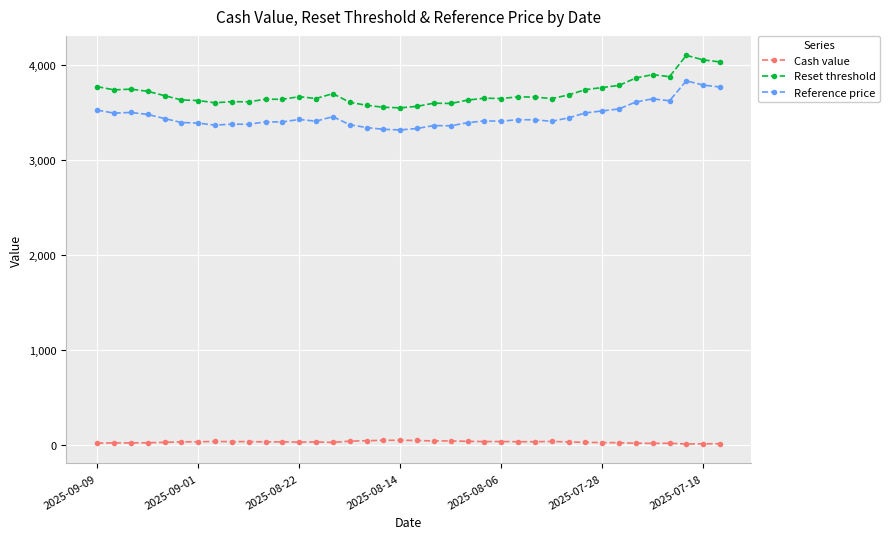

Which series has the largest range (max minus min)?

Reset threshold